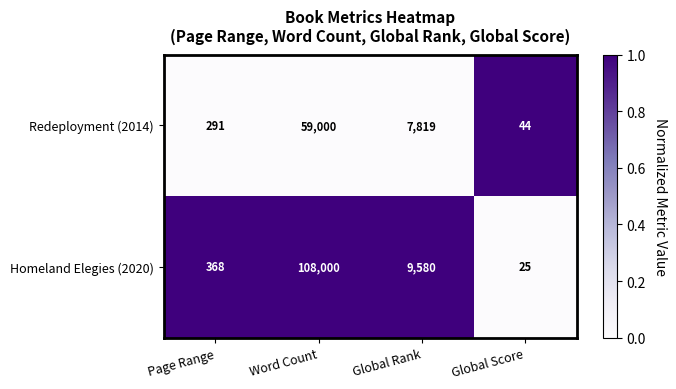

What is the average value of the Homeland Elegies (2020) series?

29493